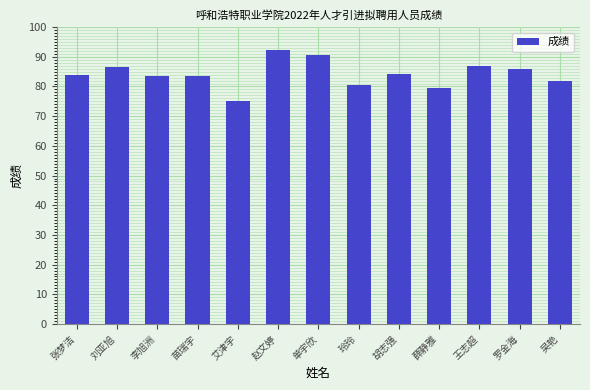

What value does the data have at 刘亚旭?

86.5